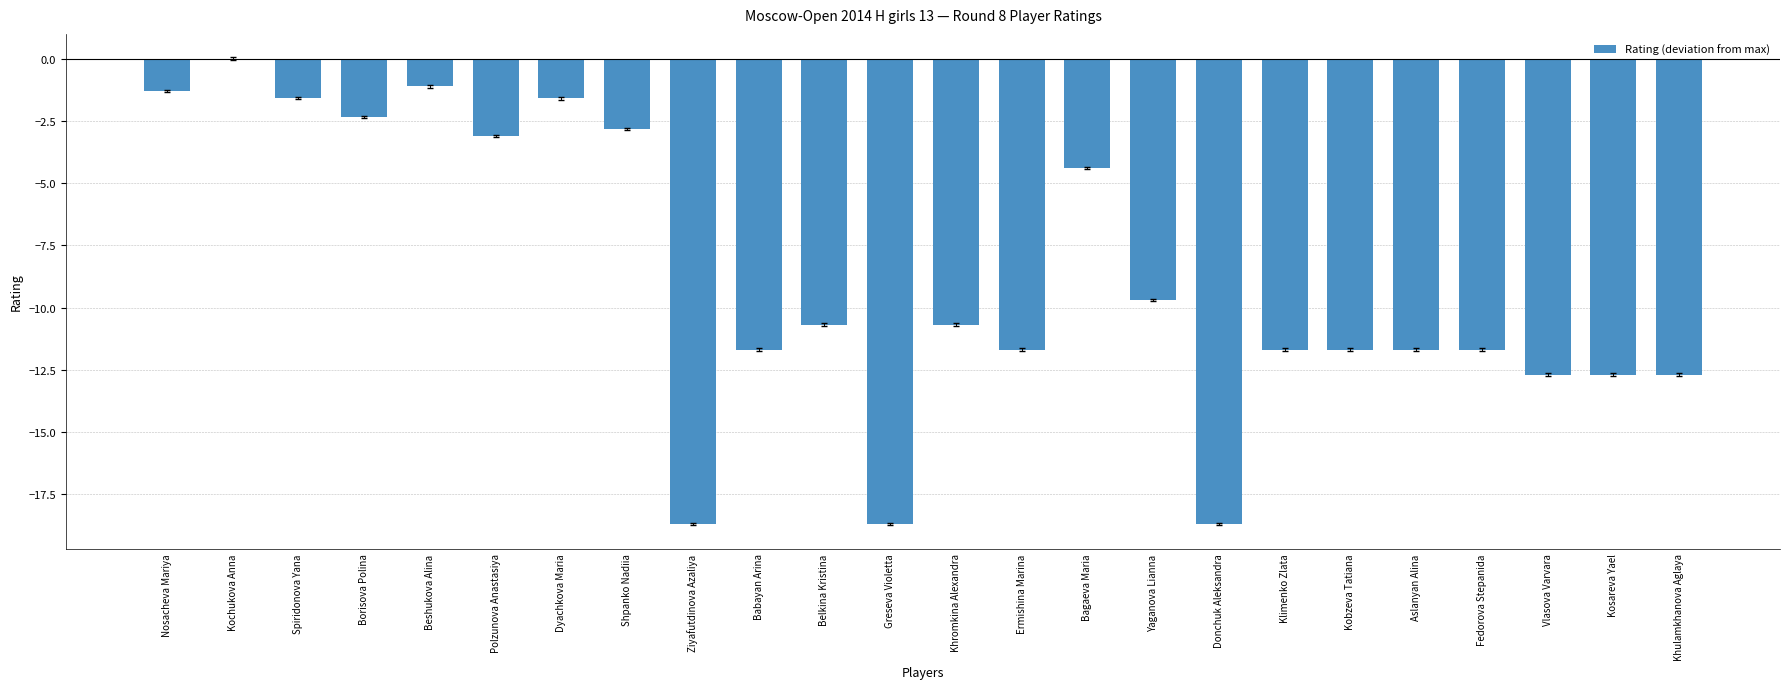

Is it true that the value at Nosacheva Mariya is -1.3?

True